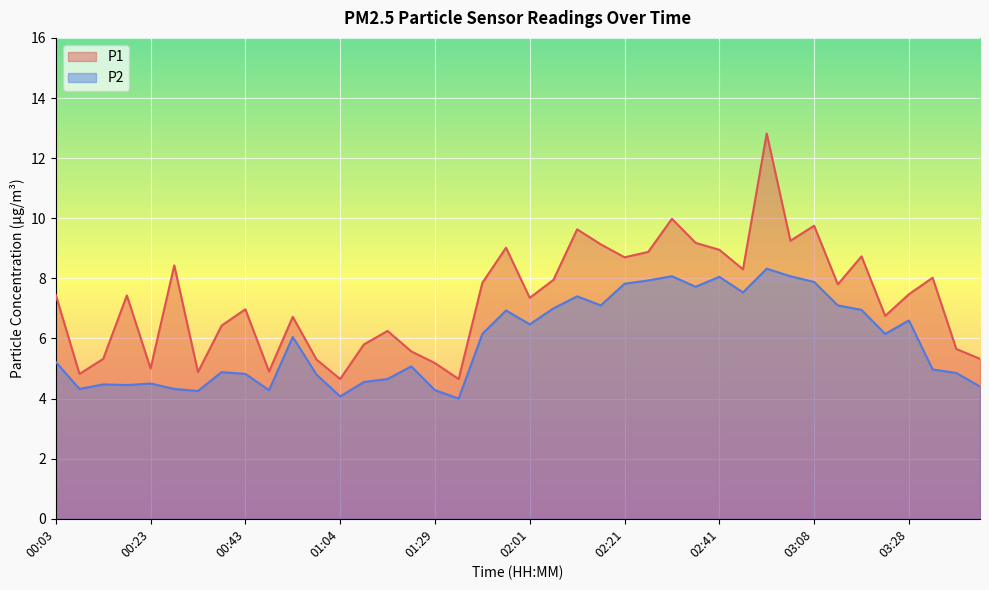

At which category does the chart reach its peak across all series?

02:57